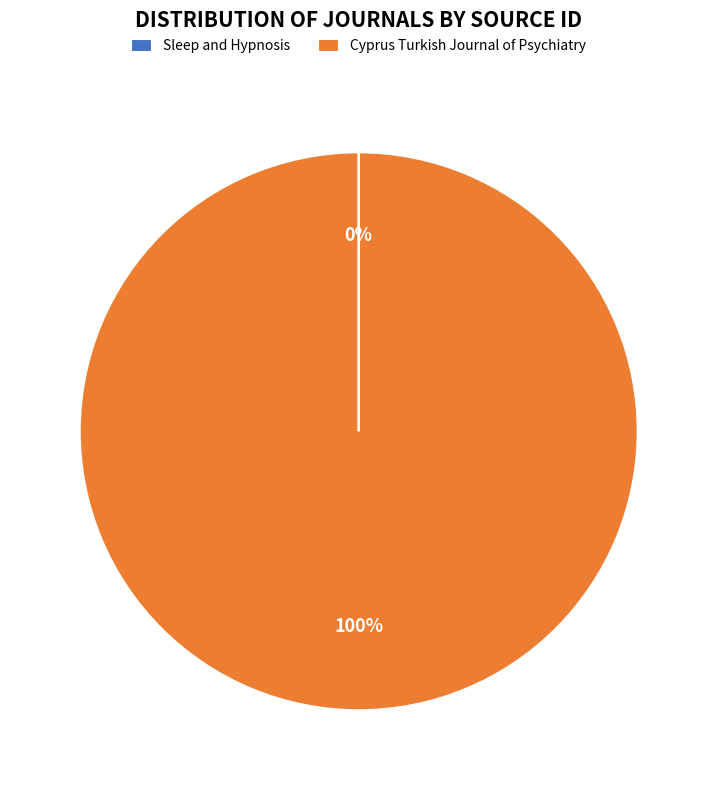

To the nearest percent, what percentage of the pie is Cyprus Turkish Journal of Psychiatry?

100%